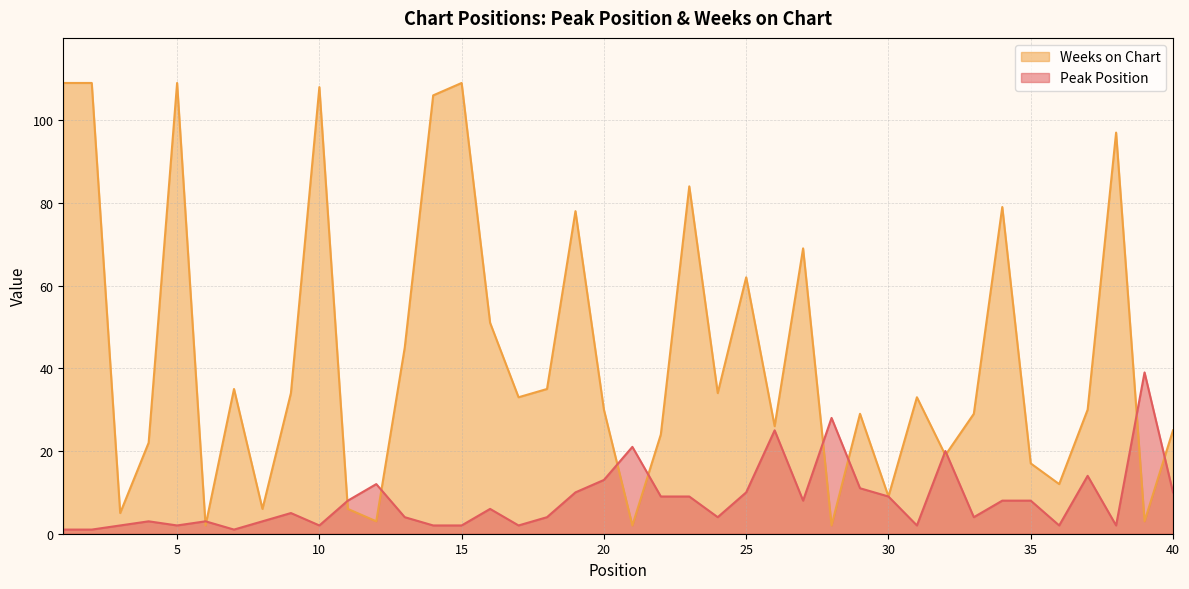

At which category does Weeks on Chart reach its first local peak?

5